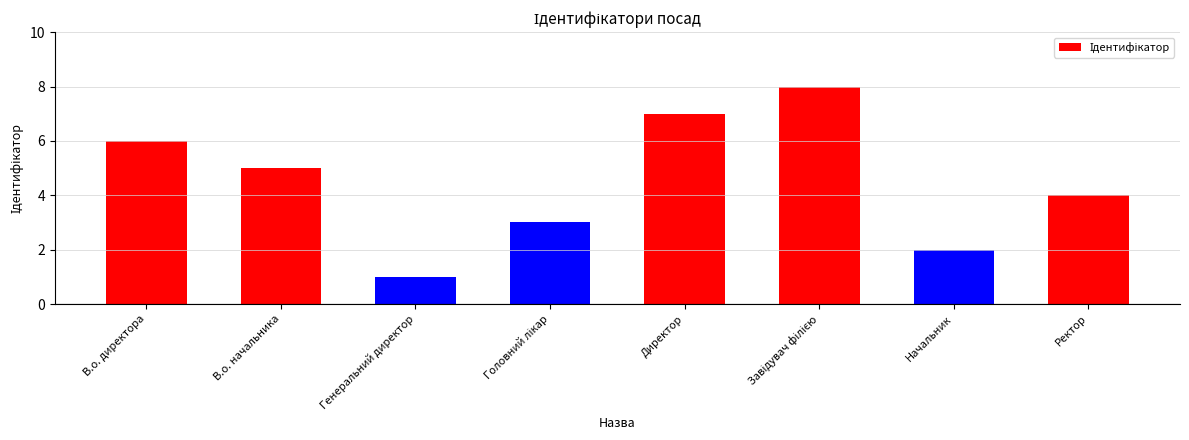

How many categories are shown in the chart?

8